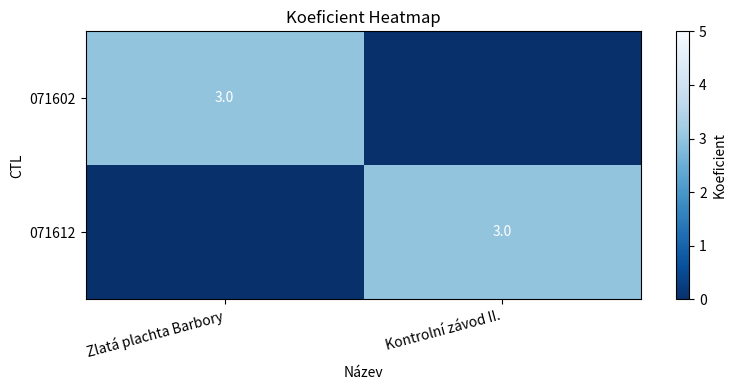

True or false: 071612 has a value of 3 at Kontrolní závod II..

True